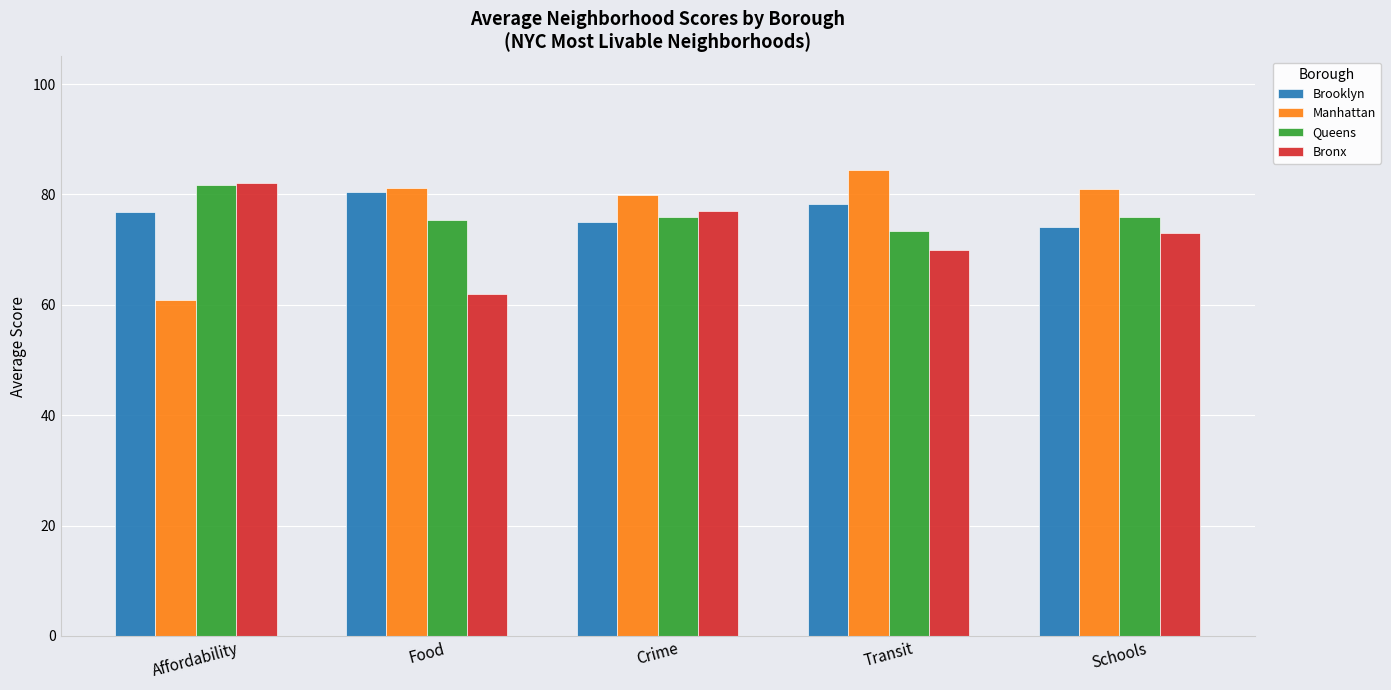

How many data points does each series have?

5